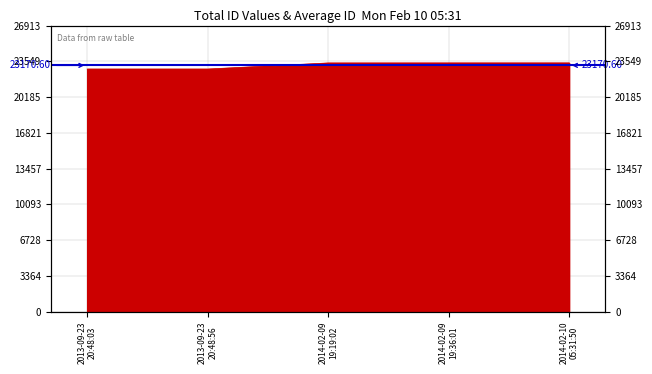

Does the chart display data point markers on the line(s)?

No